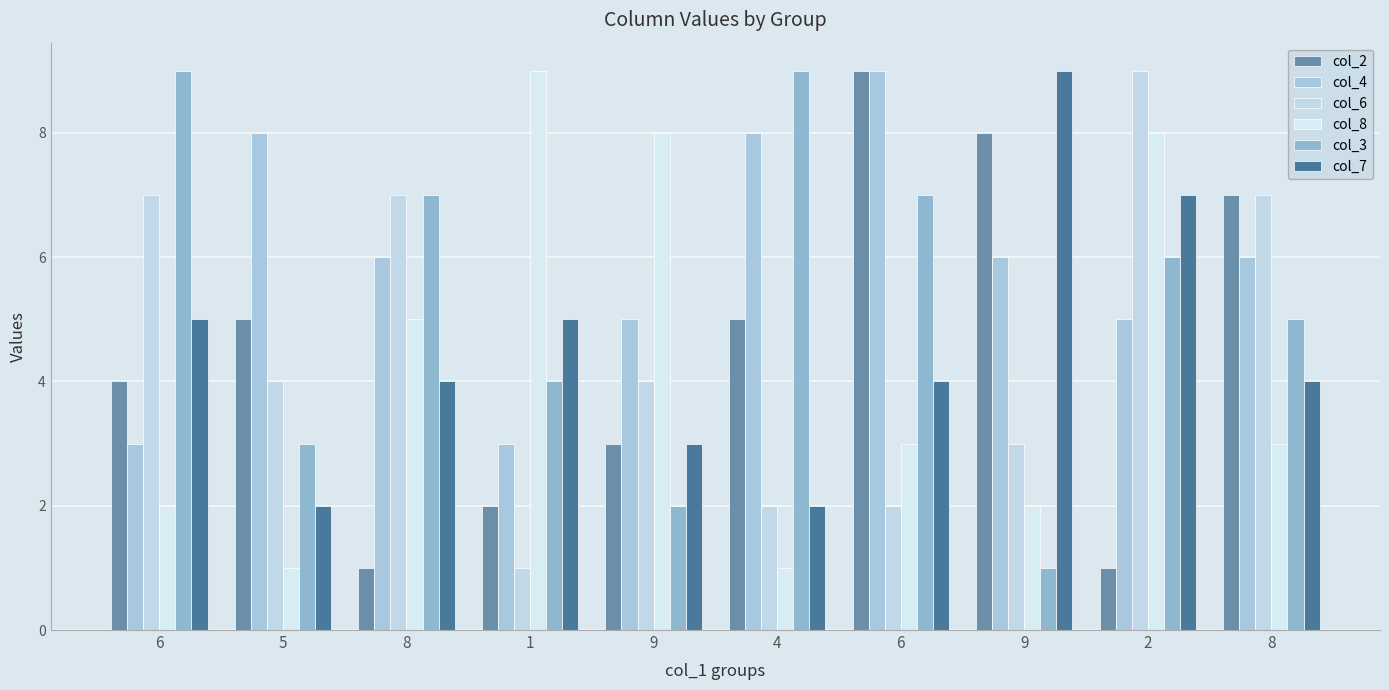

Reading left to right, list all the values displayed in this chart.

col_2: 6=4	5=5	8=1	1=2	9=3	4=5	6=9	9=8	2=1	8=7
col_4: 6=3	5=8	8=6	1=3	9=5	4=8	6=9	9=6	2=5	8=6
col_6: 6=7	5=4	8=7	1=1	9=4	4=2	6=2	9=3	2=9	8=7
col_8: 6=2	5=1	8=5	1=9	9=8	4=1	6=3	9=2	2=8	8=3
col_3: 6=9	5=3	8=7	1=4	9=2	4=9	6=7	9=1	2=6	8=5
col_7: 6=5	5=2	8=4	1=5	9=3	4=2	6=4	9=9	2=7	8=4